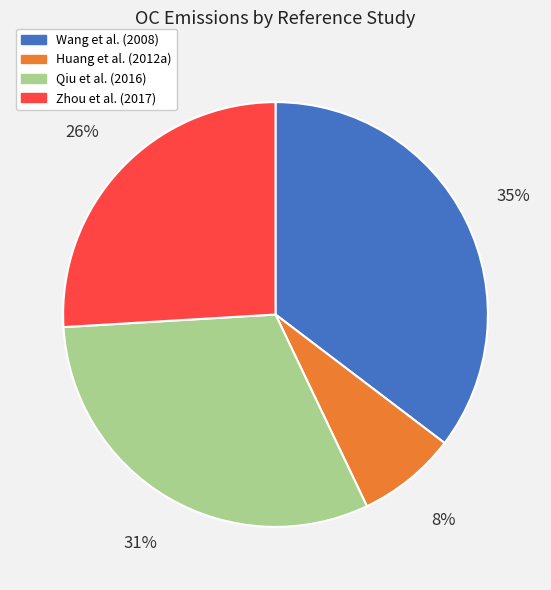

Do Qiu et al. (2016) and Huang et al. (2012a) together represent more than half of the pie?

No